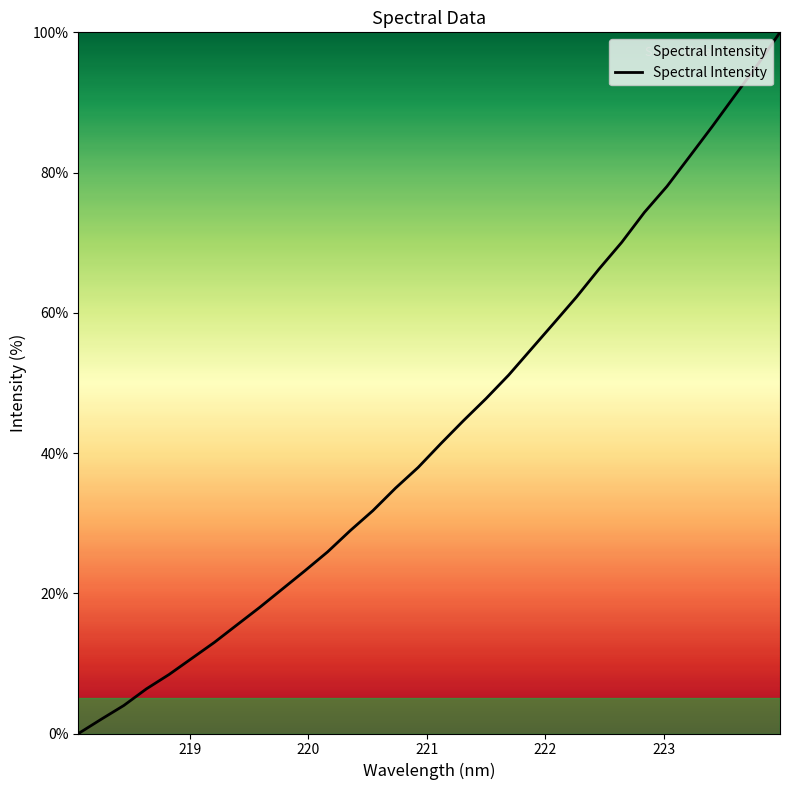

What is the maximum value shown in the chart?

100.0